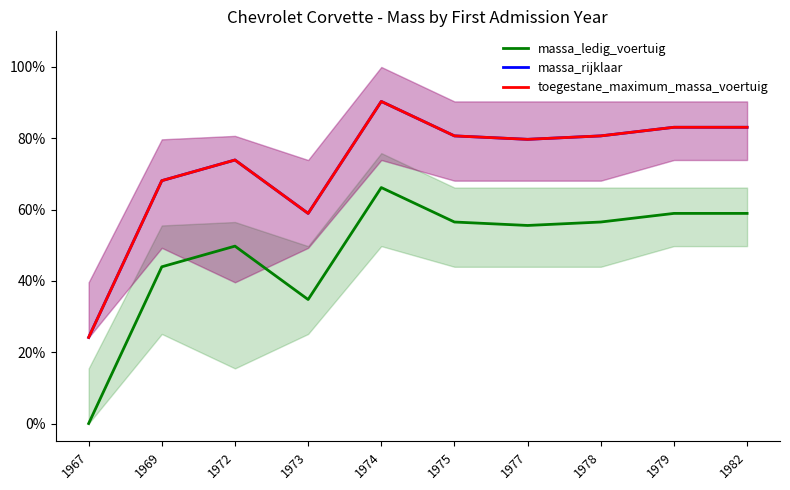

At which category is the sum across all series the highest?

1974